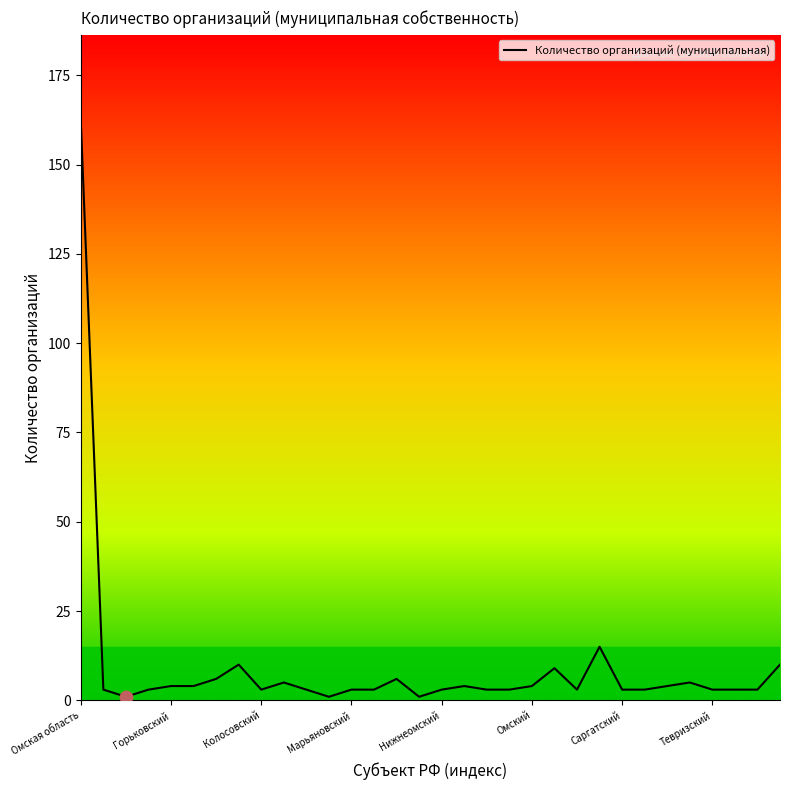

What is the difference between the maximum and minimum values?

161